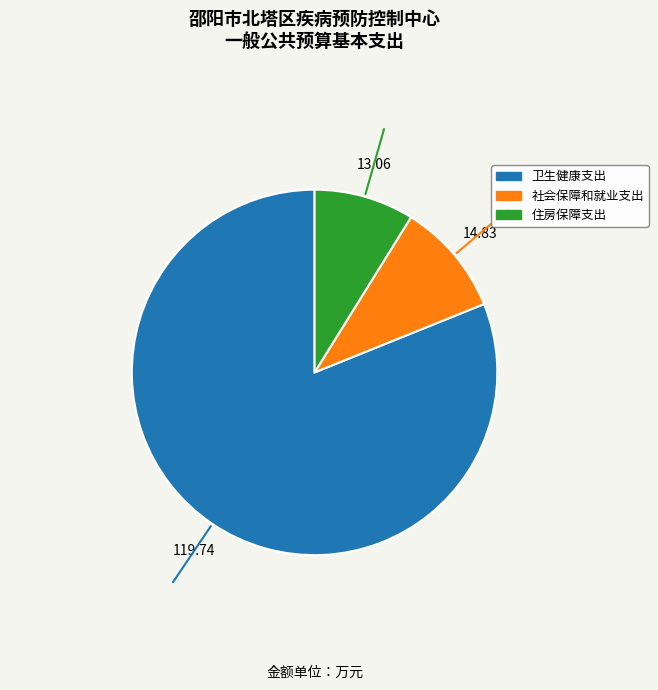

Rank the categories by value from highest to lowest.

卫生健康支出, 社会保障和就业支出, 住房保障支出